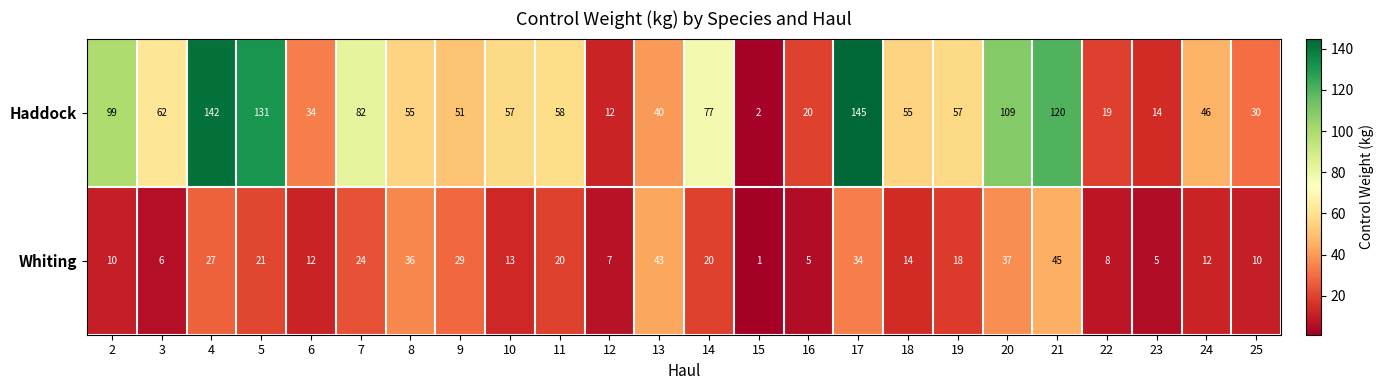

Where does the Whiting series first go above 18?

4